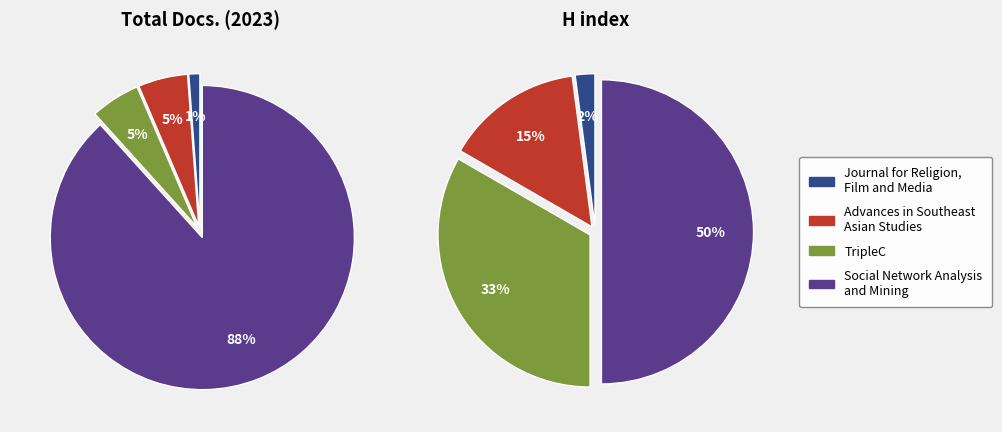

Which series has the widest spread of values?

Total Docs. (2023)